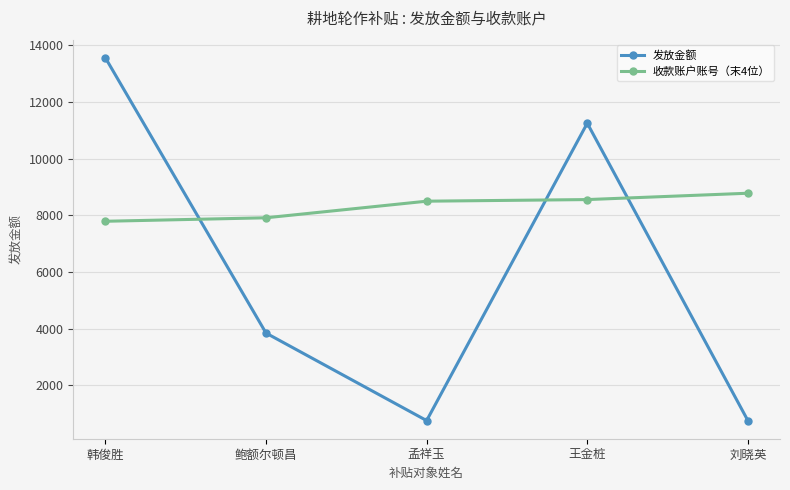

How many interior local valleys does the 发放金额 series have?

1